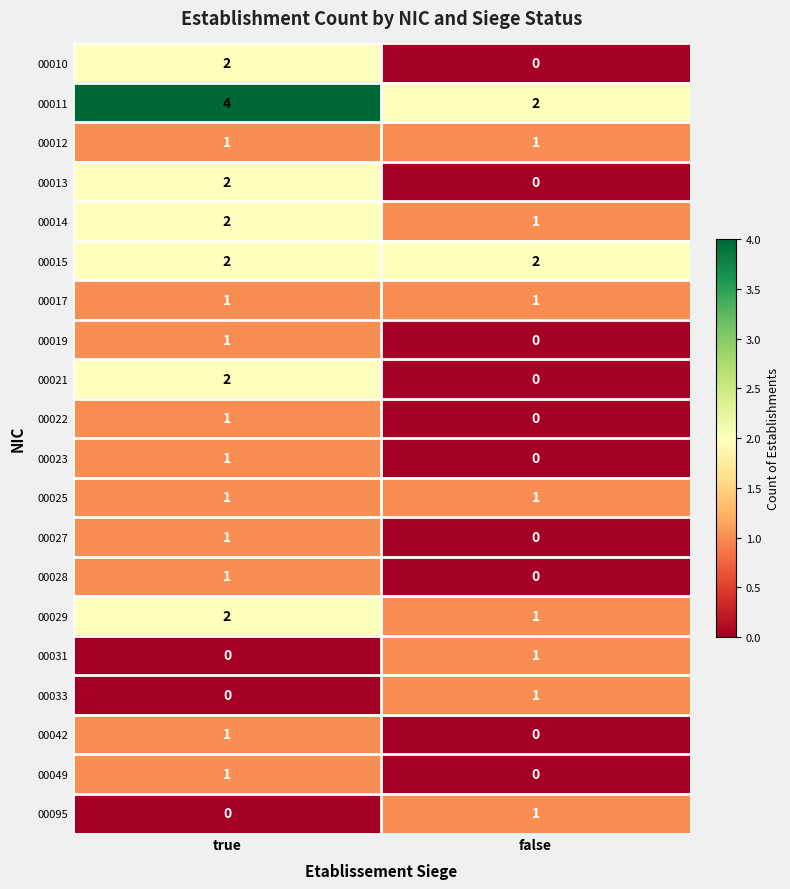

At which label is 00029 closest to 1?

false